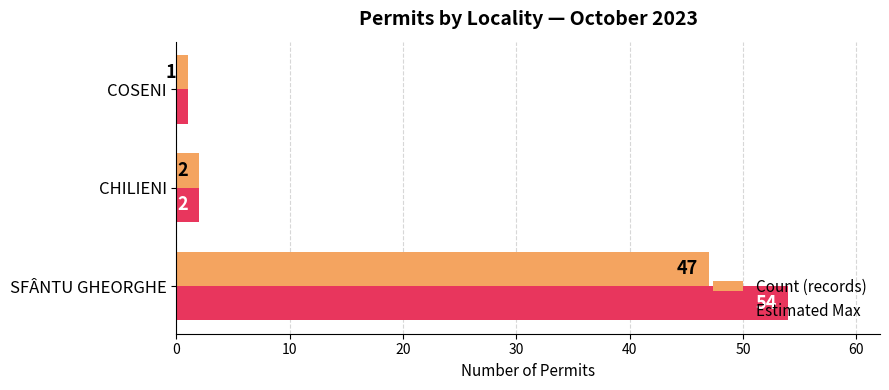

At which label does Count (records) reach its minimum?

COSENI